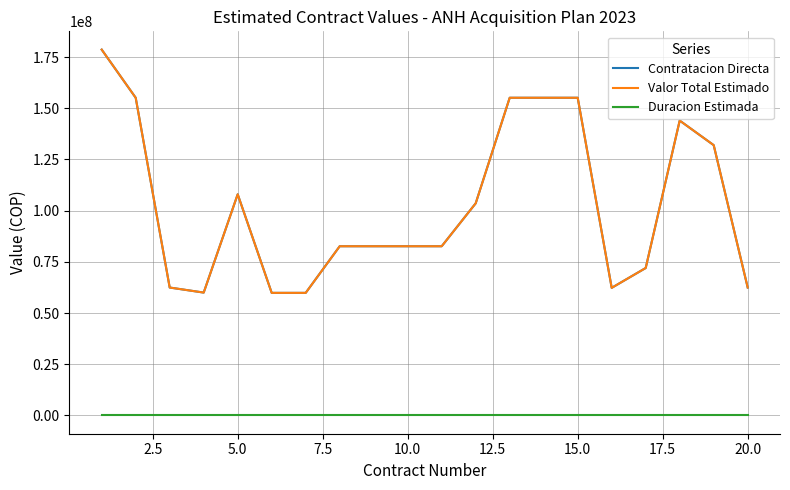

What is the lowest value of the Valor Total Estimado series?

59859582.0